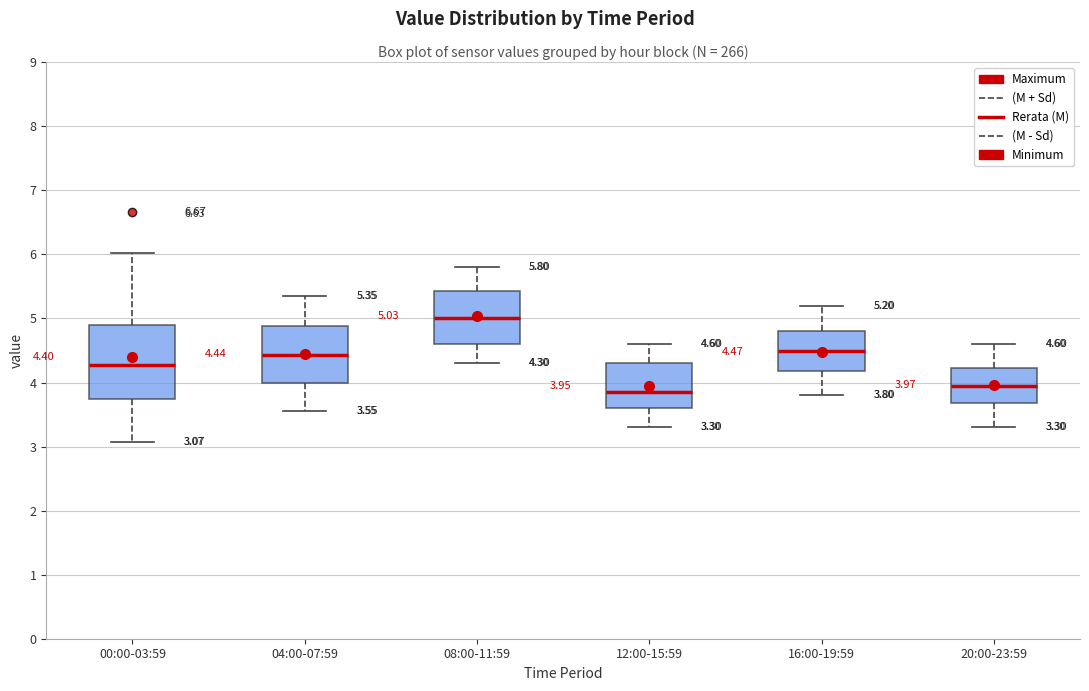

Which box's median line is the highest?

08:00-11:59